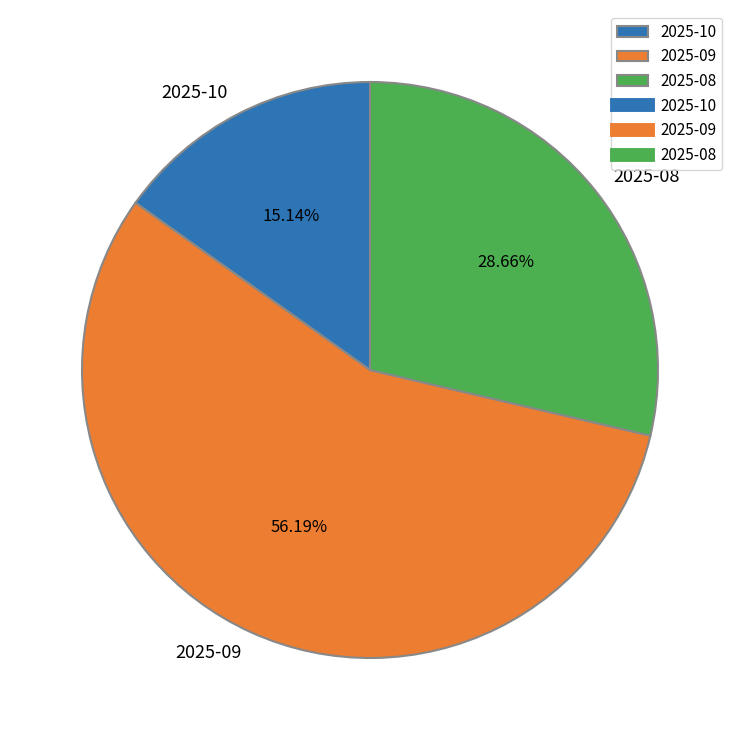

Does any single category account for the majority?

Yes